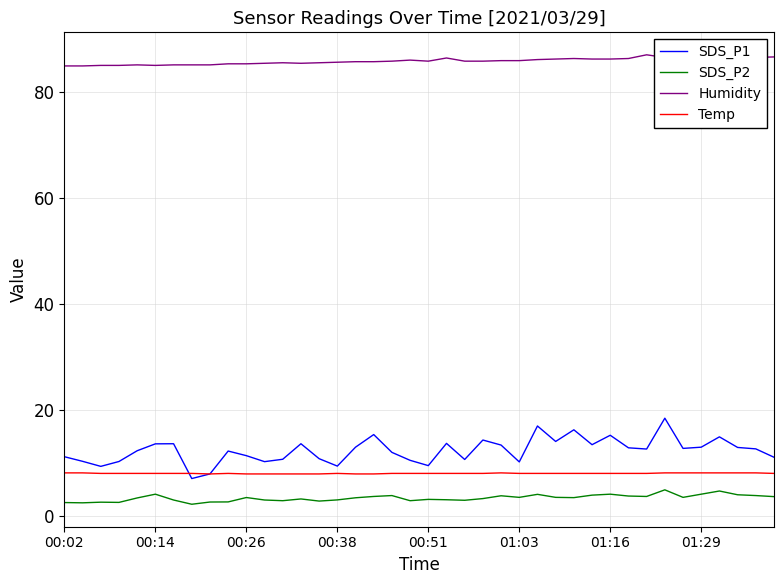

Which series has the largest total across all categories?

Humidity